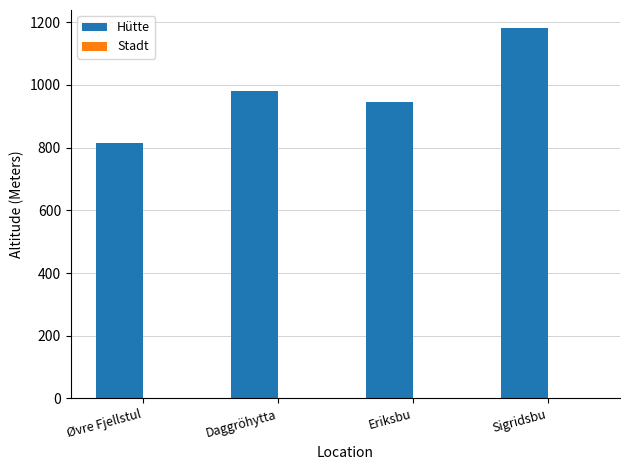

Where is the data nearest to the value 997?

Daggröhytta